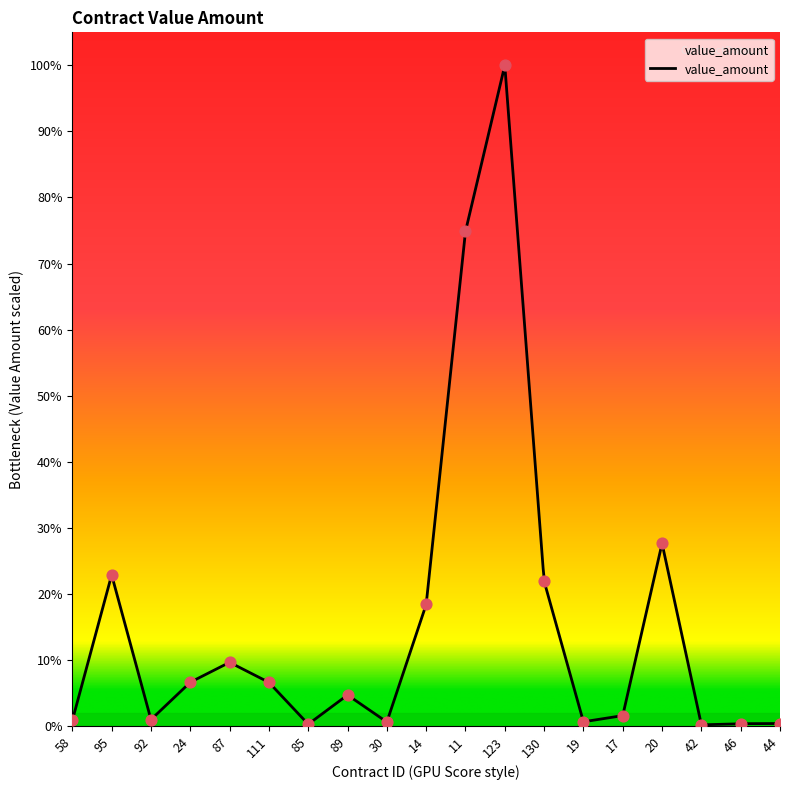

Between 89 and 130, which is larger?

130